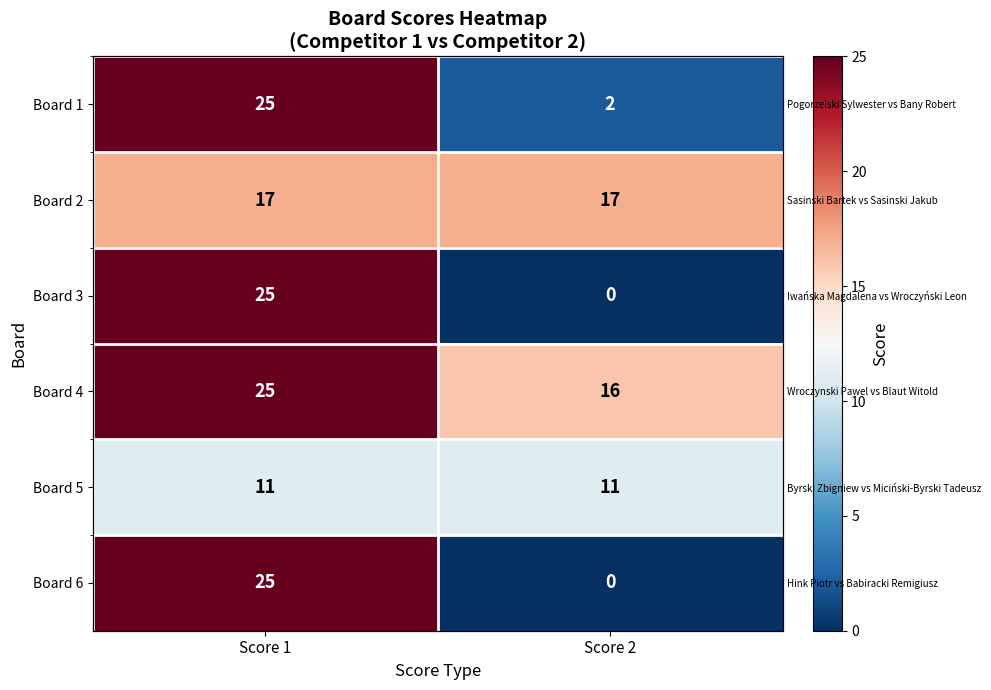

At Score 1, list the series in order from smallest to largest.

Board 5, Board 2, Board 1, Board 3, Board 4, Board 6